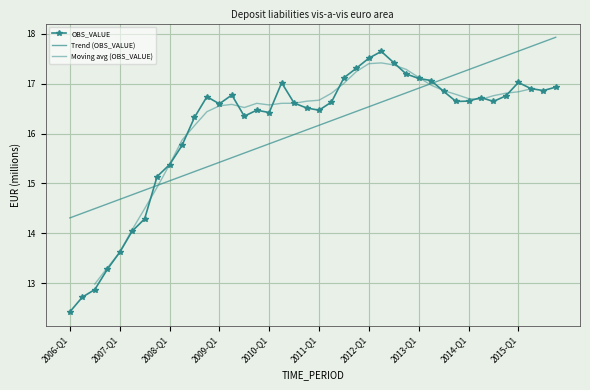

Reading left to right, transcribe all the data shown in this chart.

2006-Q1=12.4	2006-Q2=12.7	2006-Q3=12.9	2006-Q4=13.3	2007-Q1=13.6	2007-Q2=14.0	2007-Q3=14.3	2007-Q4=15.1	2008-Q1=15.4	2008-Q2=15.8	2008-Q3=16.3	2008-Q4=16.7	2009-Q1=16.6	2009-Q2=16.8	2009-Q3=16.3	2009-Q4=16.5	2010-Q1=16.4	2010-Q2=17.0	2010-Q3=16.6	2010-Q4=16.5	2011-Q1=16.5	2011-Q2=16.6	2011-Q3=17.1	2011-Q4=17.3	2012-Q1=17.5	2012-Q2=17.6	2012-Q3=17.4	2012-Q4=17.2	2013-Q1=17.1	2013-Q2=17.1	2013-Q3=16.8	2013-Q4=16.6	2014-Q1=16.6	2014-Q2=16.7	2014-Q3=16.6	2014-Q4=16.8	2015-Q1=17.0	2015-Q2=16.9	2015-Q3=16.9	2015-Q4=16.9